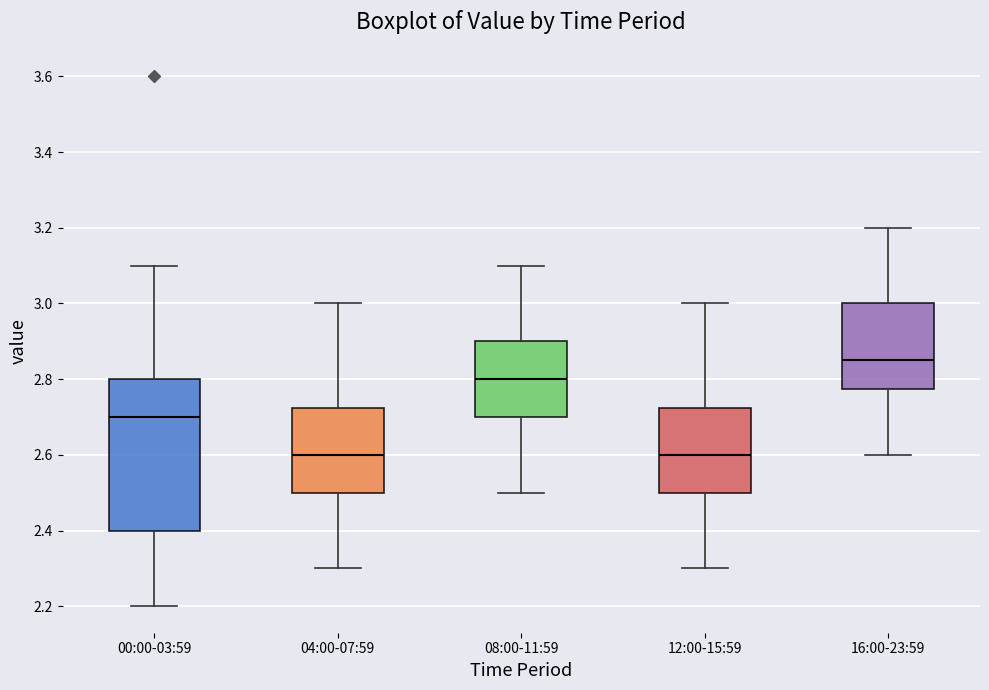

Reading left to right, transcribe this box plot: for each box, give where its median line is, the range the box spans, and where its two whiskers end, as read against the y-axis. The values are not printed on the chart, so give them approximately, as read against the axis.

00:00-03:59: median 2.70, box 2.40 to 2.80, whiskers 2.20 to 3.10
04:00-07:59: median 2.60, box 2.50 to 2.72, whiskers 2.30 to 3.00
08:00-11:59: median 2.80, box 2.70 to 2.90, whiskers 2.50 to 3.10
12:00-15:59: median 2.60, box 2.50 to 2.72, whiskers 2.30 to 3.00
16:00-23:59: median 2.86, box 2.78 to 3.00, whiskers 2.60 to 3.20